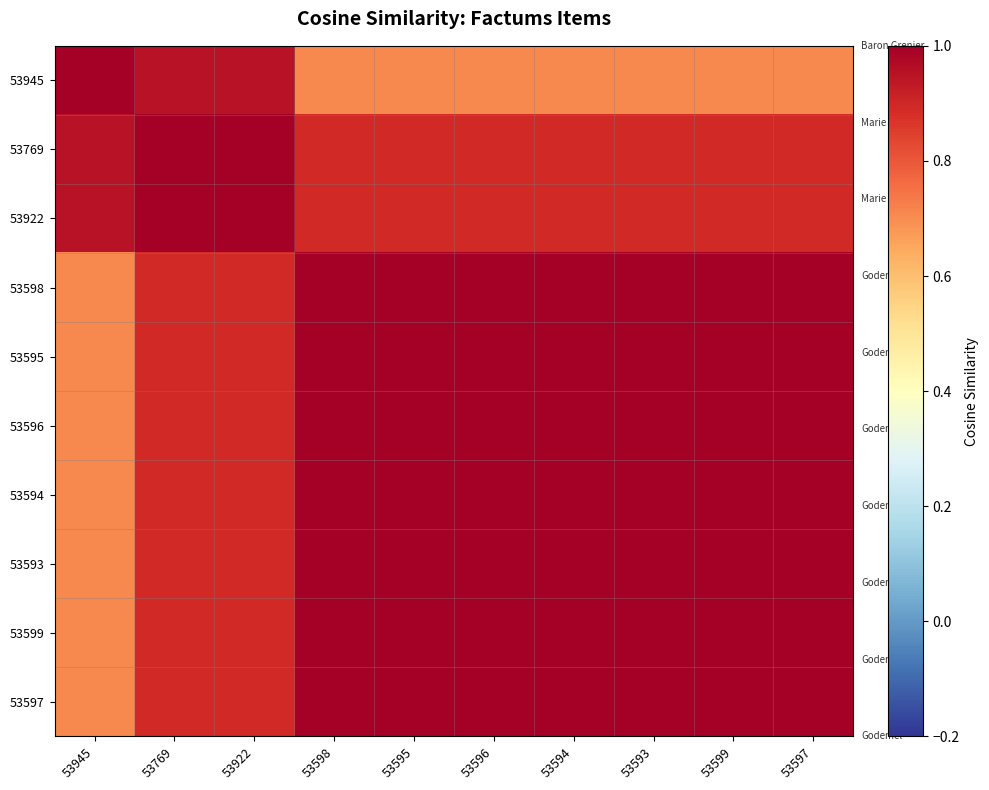

Which series has the largest range (max minus min)?

53598